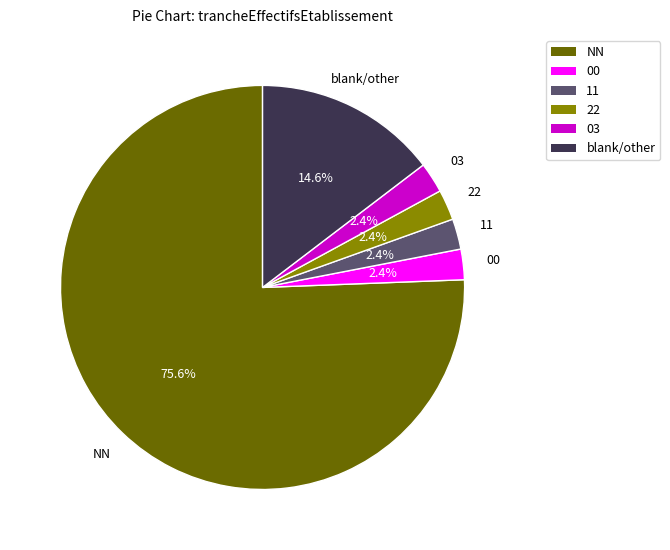

Is there any slice that represents more than half of the pie?

Yes